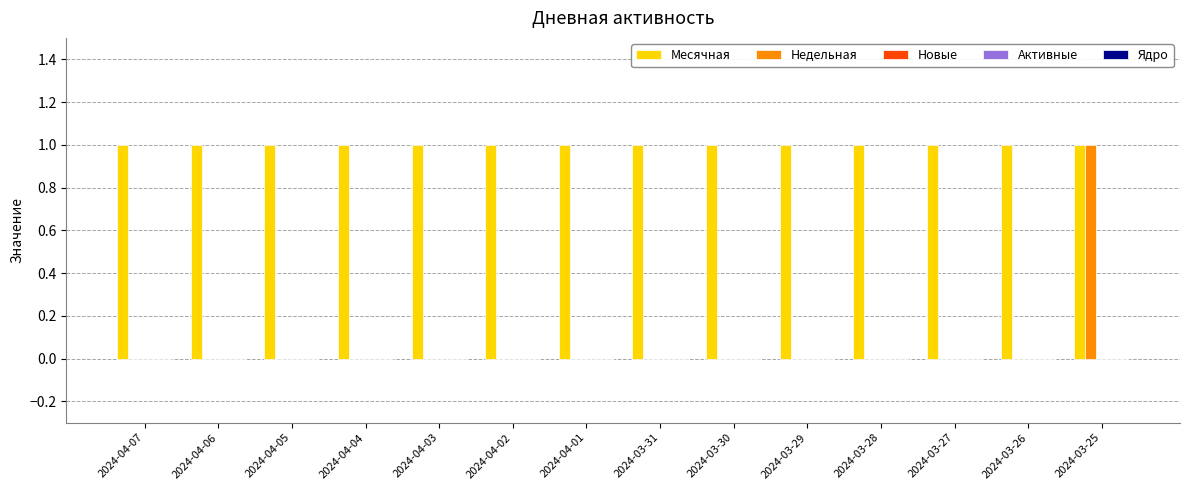

Count the number of data series in this chart.

2